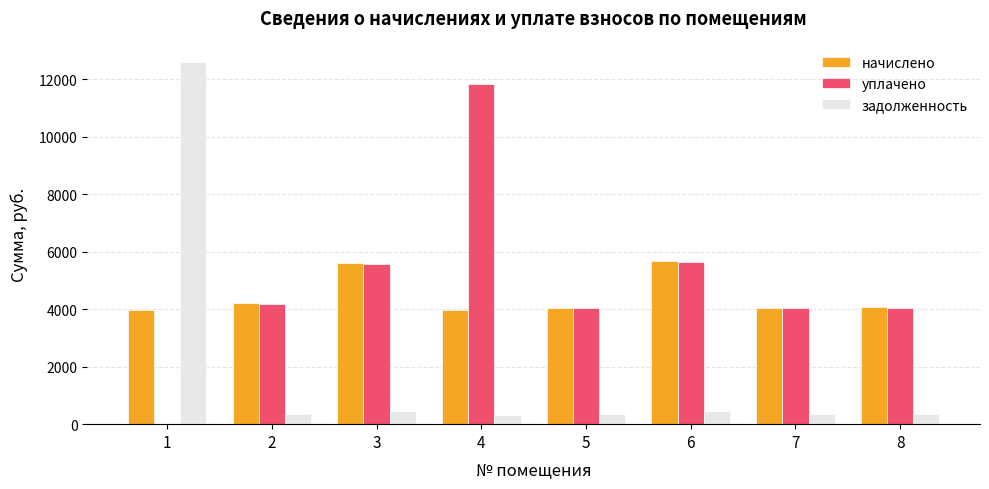

What is the sum of the задолженность values at 2 and 1?

12959.6